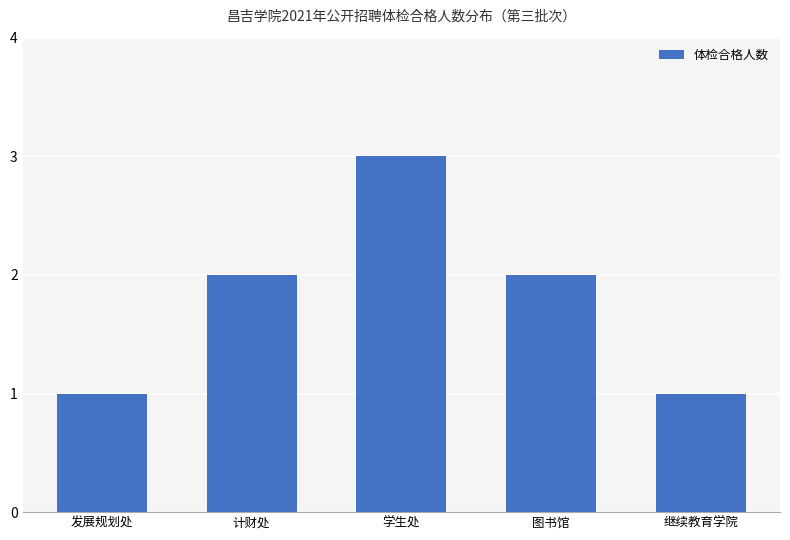

Reading left to right, extract all data points from this chart.

发展规划处=1	计财处=2	学生处=3	图书馆=2	继续教育学院=1